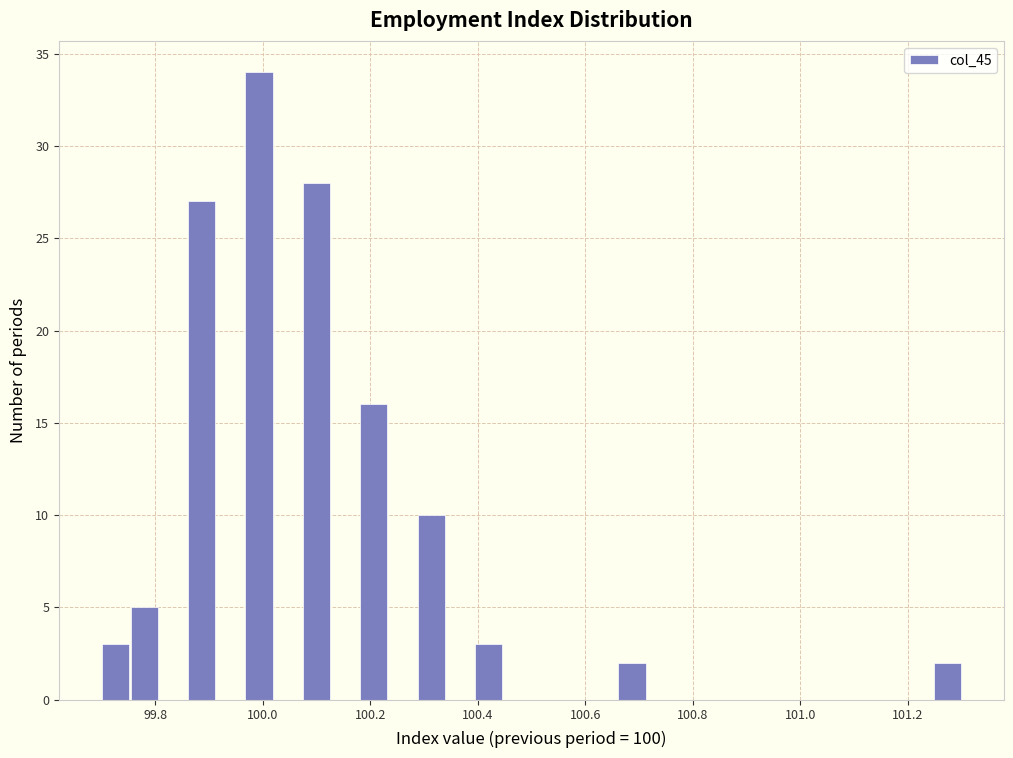

Around what value on the x-axis is the tallest bar? Give the approximate position of its centre, as read against the axis.

100.00